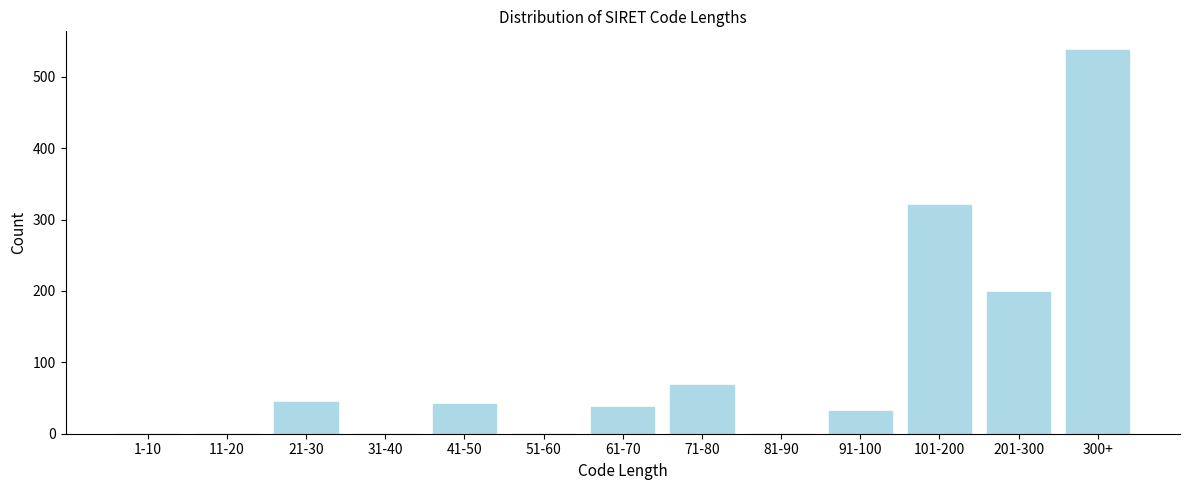

Reading left to right, list all the values displayed in this chart.

1-10=0	11-20=0	21-30=45	31-40=0	41-50=42	51-60=0	61-70=38	71-80=68	81-90=0	91-100=32	101-200=320	201-300=198	300+=537